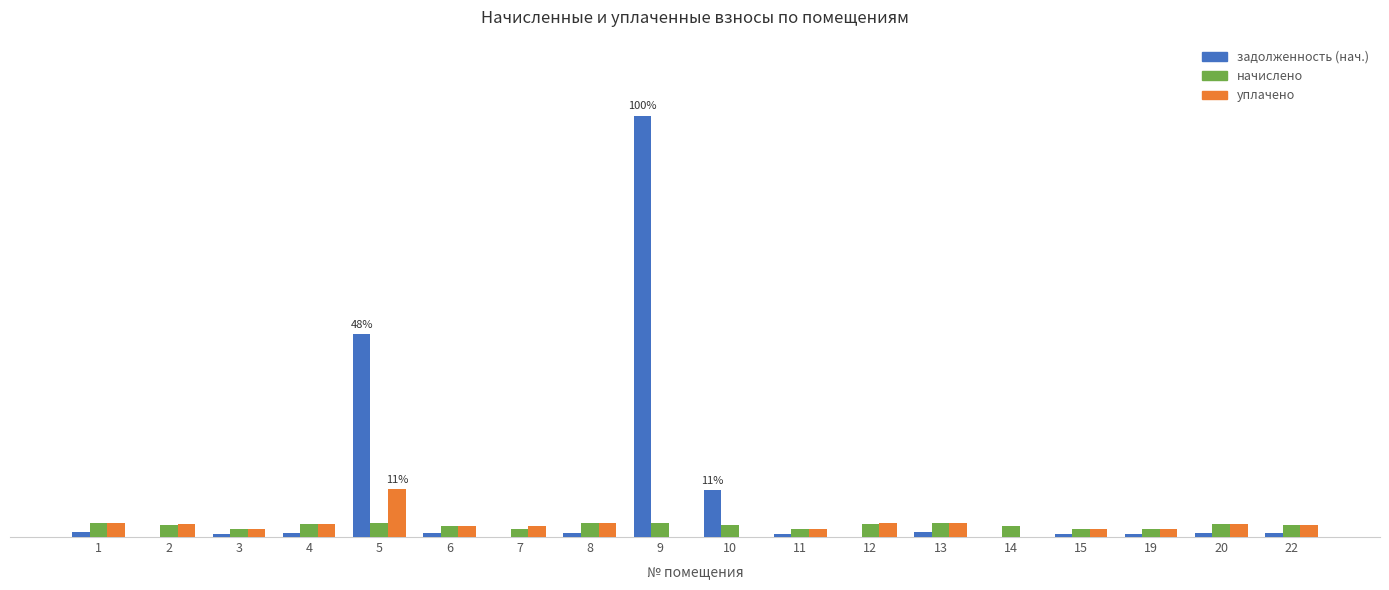

What is the spread (max minus min) of values at 9?

35037.2